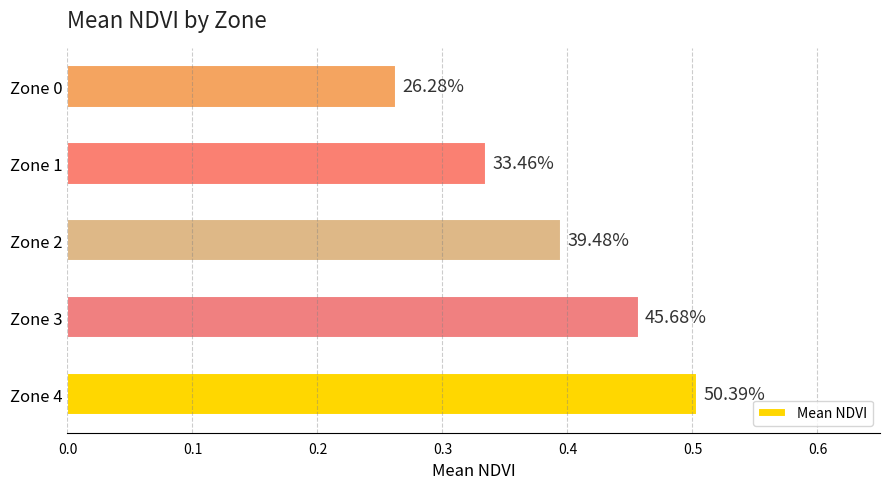

Are the bars grouped side by side (vs. stacked)?

No